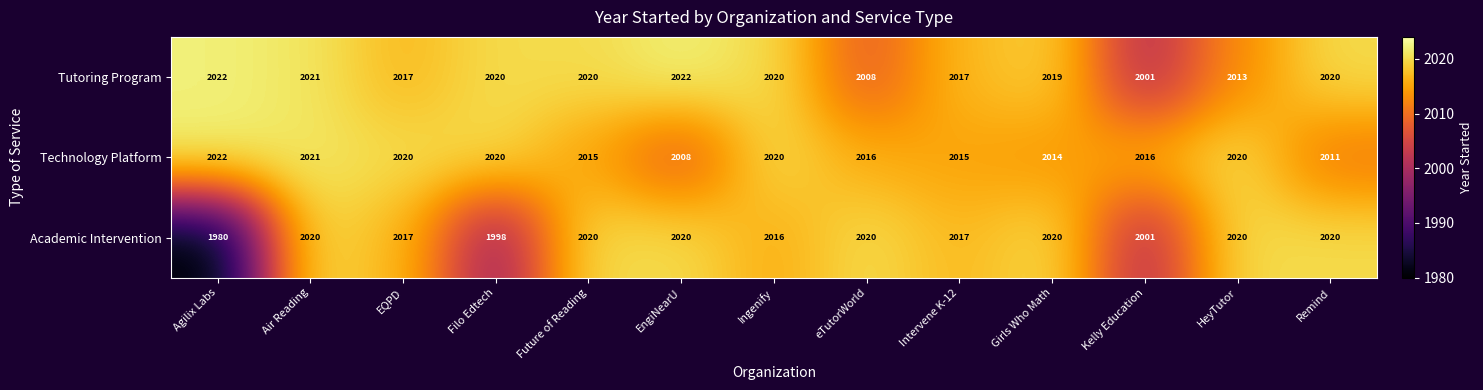

Read the Academic Intervention value at EQPD, to the nearest 10.

2020